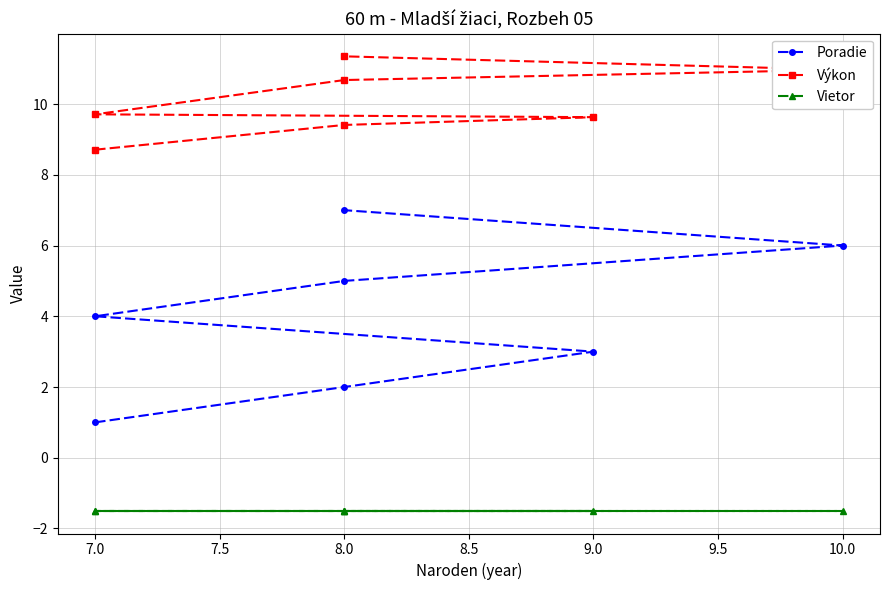

How many lines are shown in the chart?

3